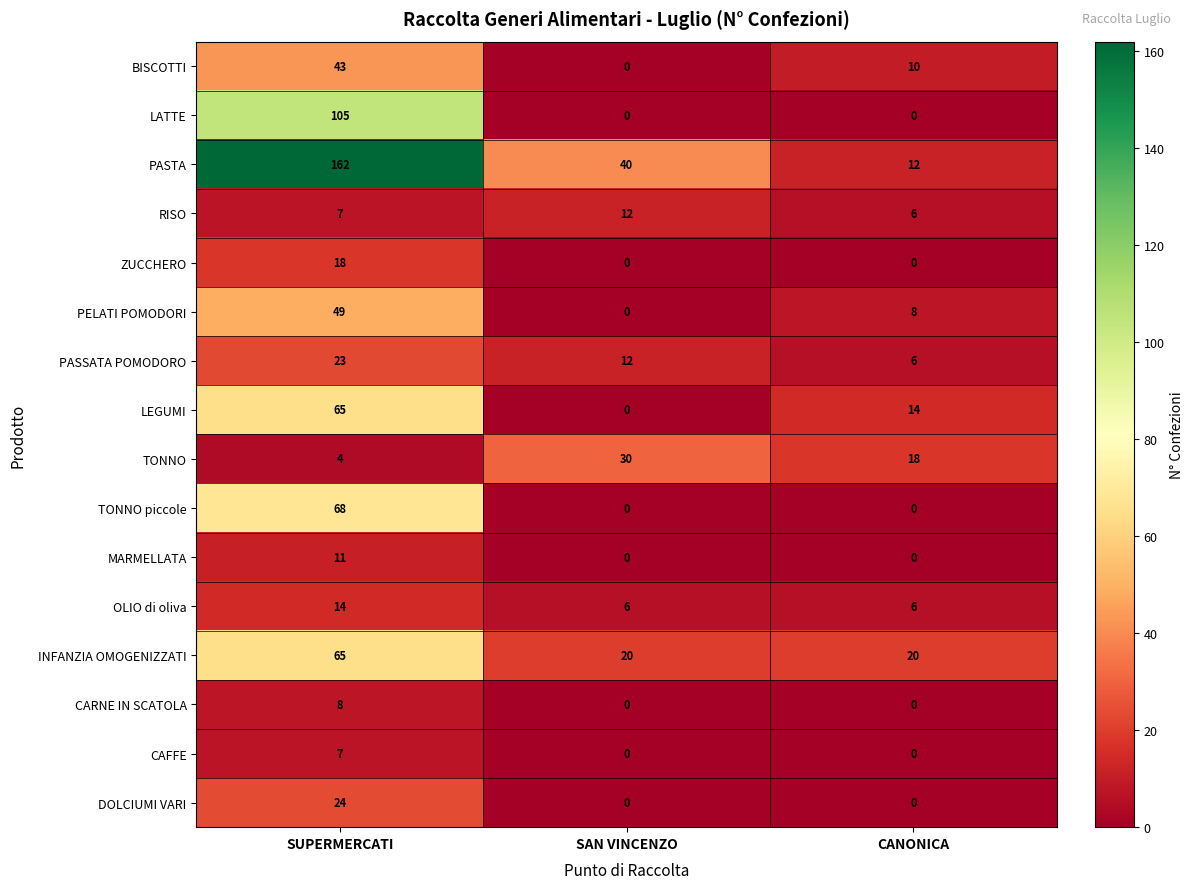

Count the number of data series in this chart.

16